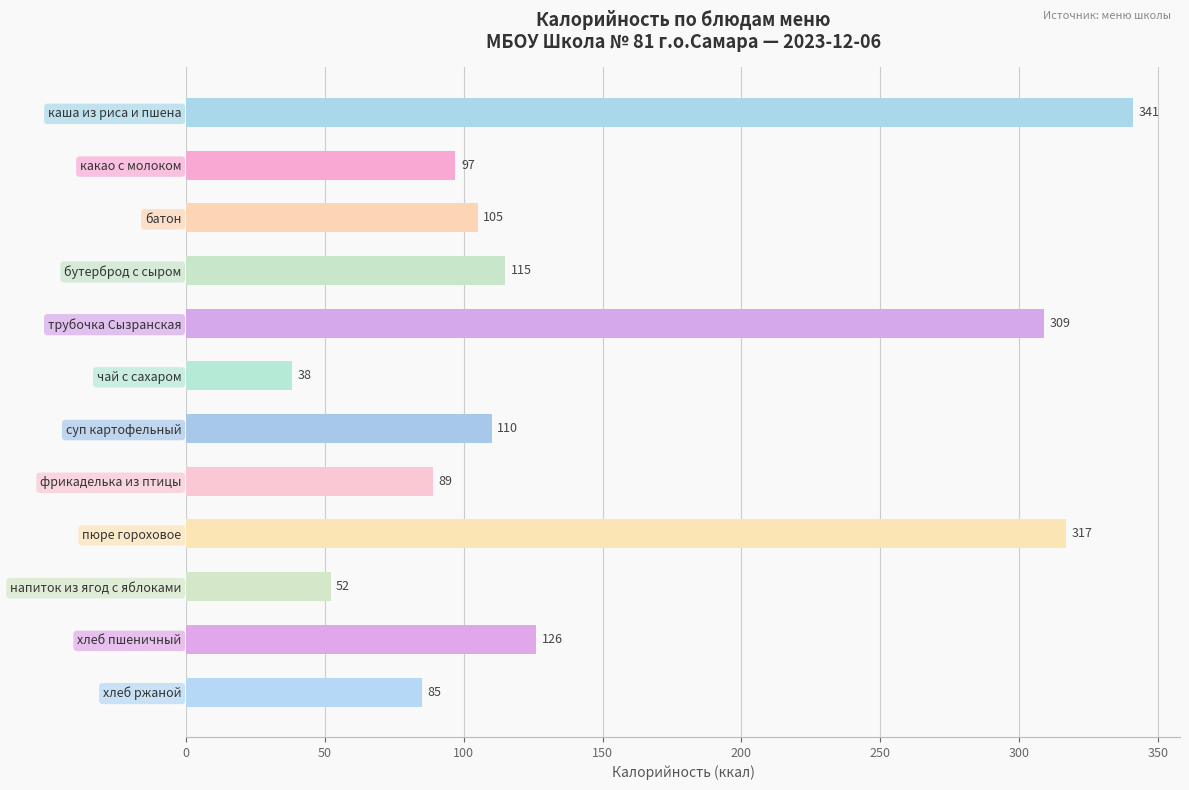

What is the sum of all values?

1784